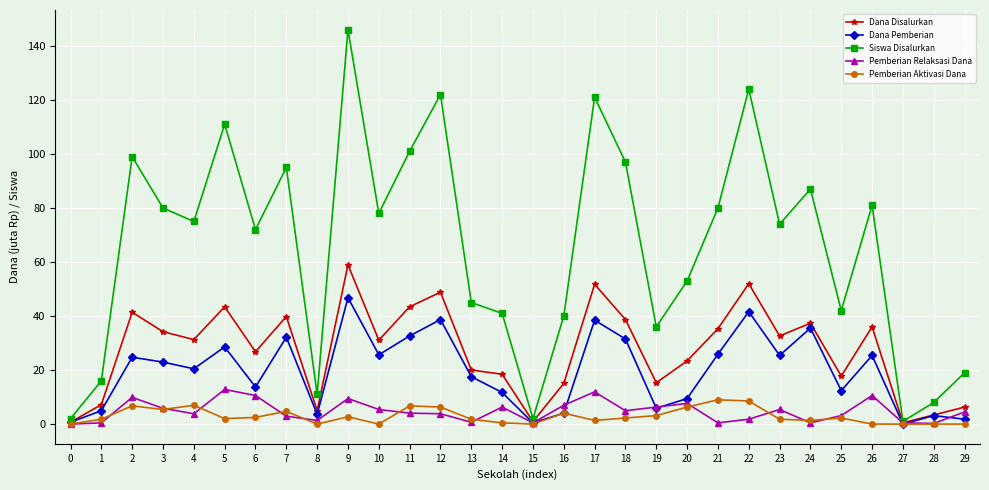

In Dana Disalurkan, how many points are higher than both neighbors (excluding endpoints)?

9